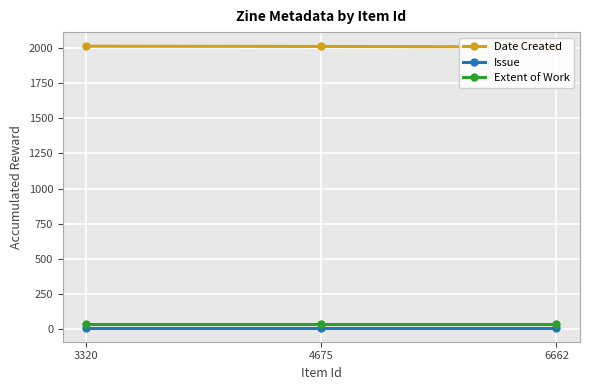

What value does the Date Created series have at 3320?

2012